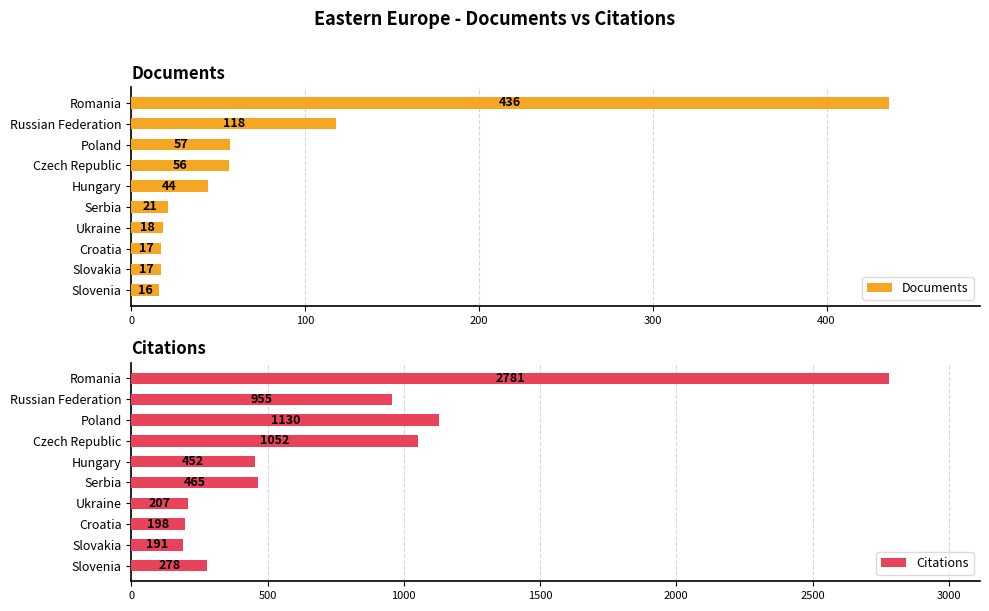

Which has a higher value, 500 or 7?

500